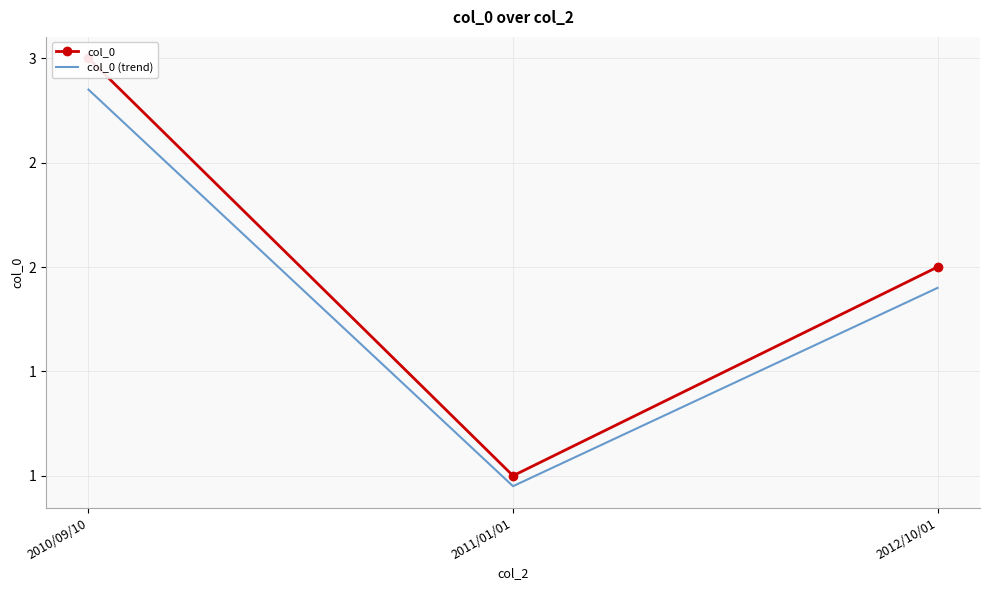

Reading left to right, what are all the values shown in this chart?

col_0: 3.0	1.0	2.0
col_0 (trend): 2.8	0.9	1.9